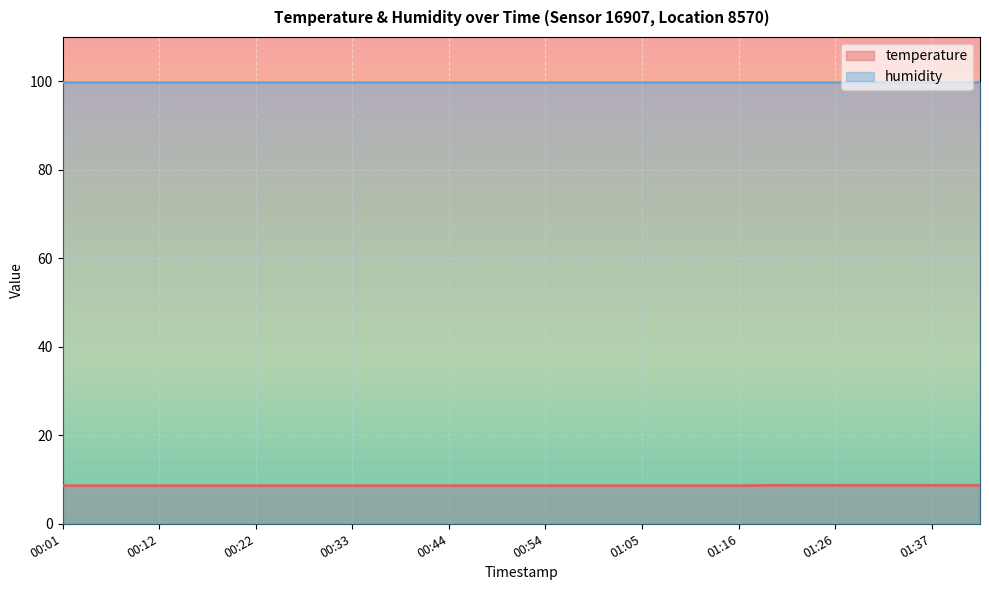

What is the label of the 12th point from the right?

00:44